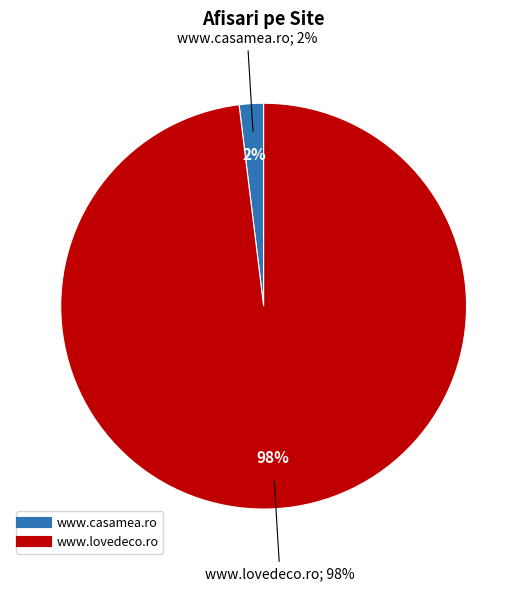

Rank the categories by value from highest to lowest.

www.lovedeco.ro, www.casamea.ro